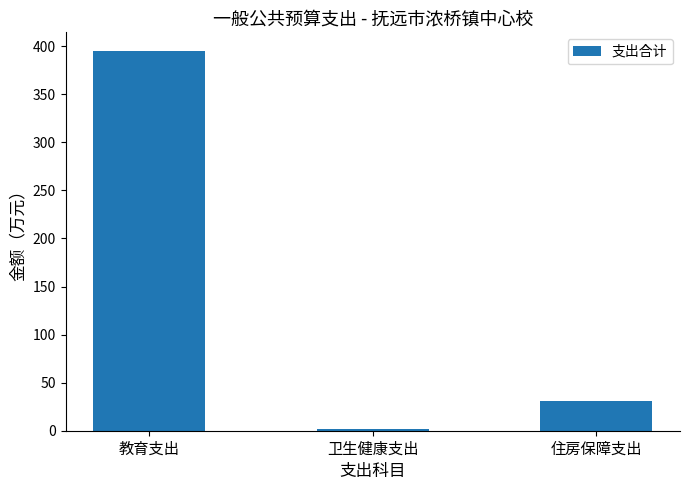

The chart shows a value of 1.3 at 卫生健康支出. True or false?

True